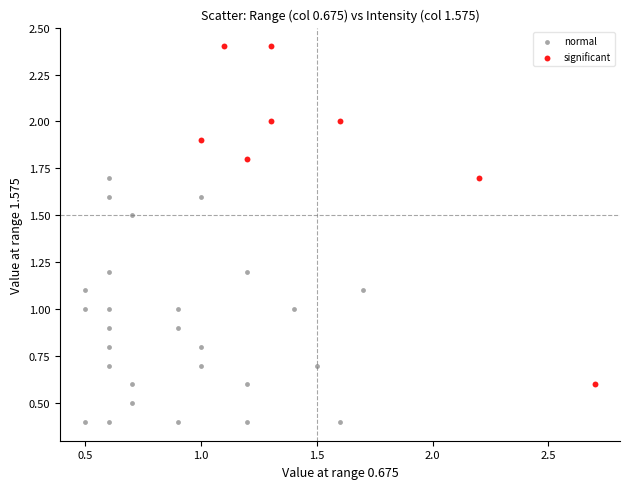

Which series reaches the maximum Y coordinate?

significant